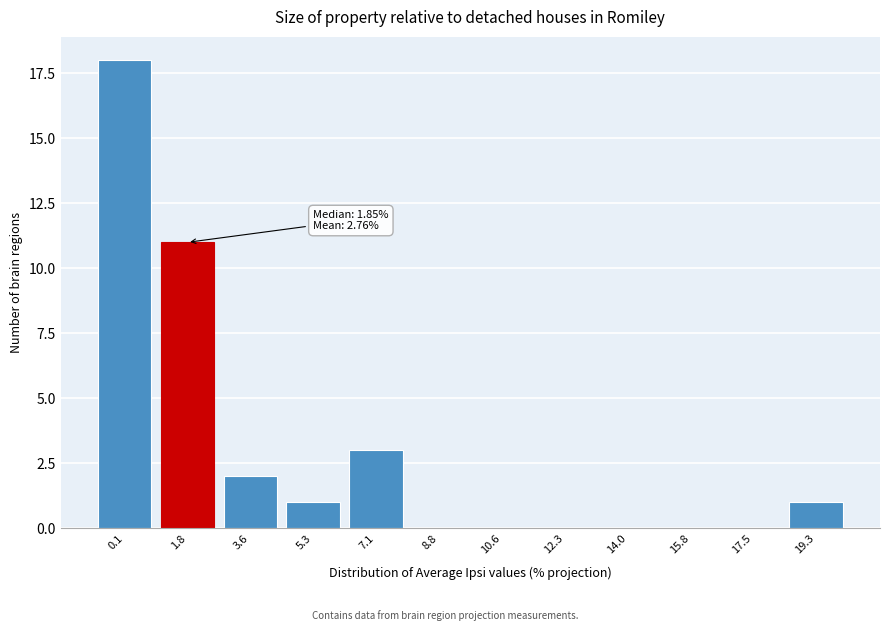

Reading left to right, transcribe all the data shown in this chart.

0.1=18	1.8=11	3.6=2	5.3=1	7.1=3	8.8=0	10.6=0	12.3=0	14.0=0	15.8=0	17.5=0	19.3=1